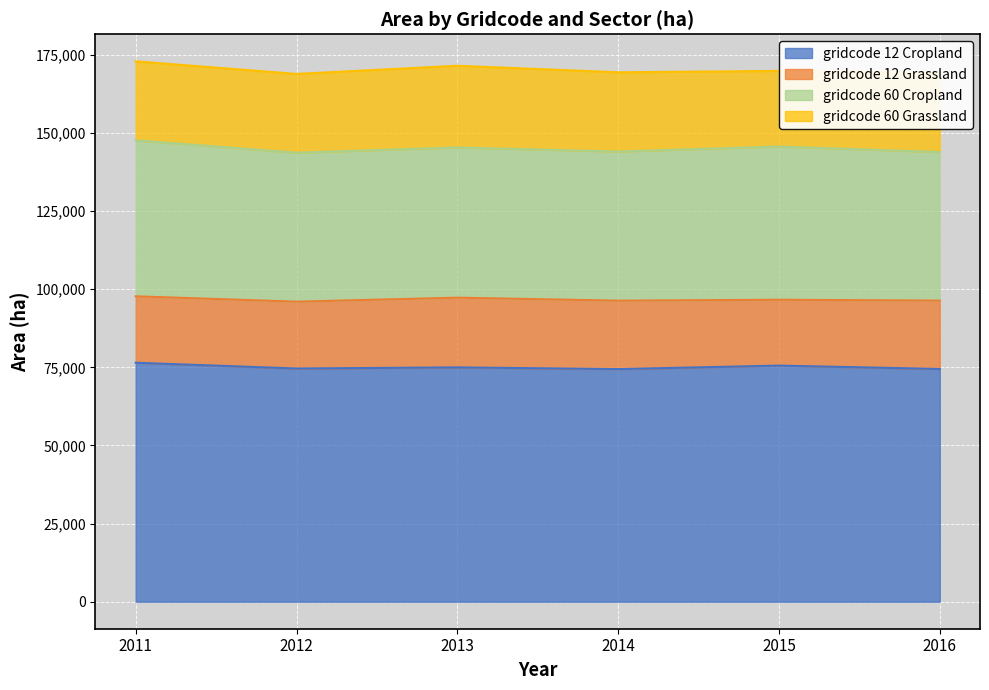

What is the difference between the gridcode 60 Cropland values at 2013 and 2011?

1873.6